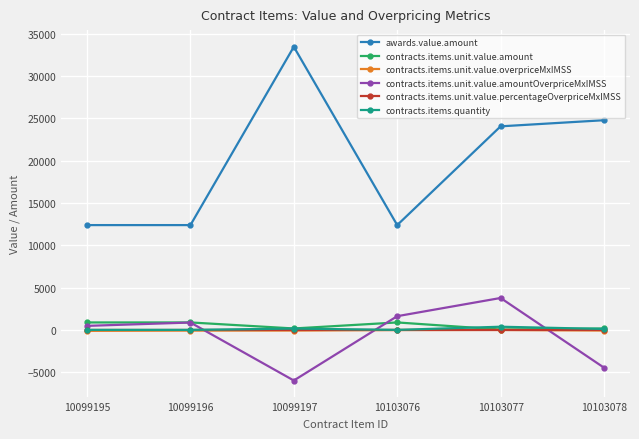

What is the value of the awards.value.amount point at the 5th from the left?

24053.8